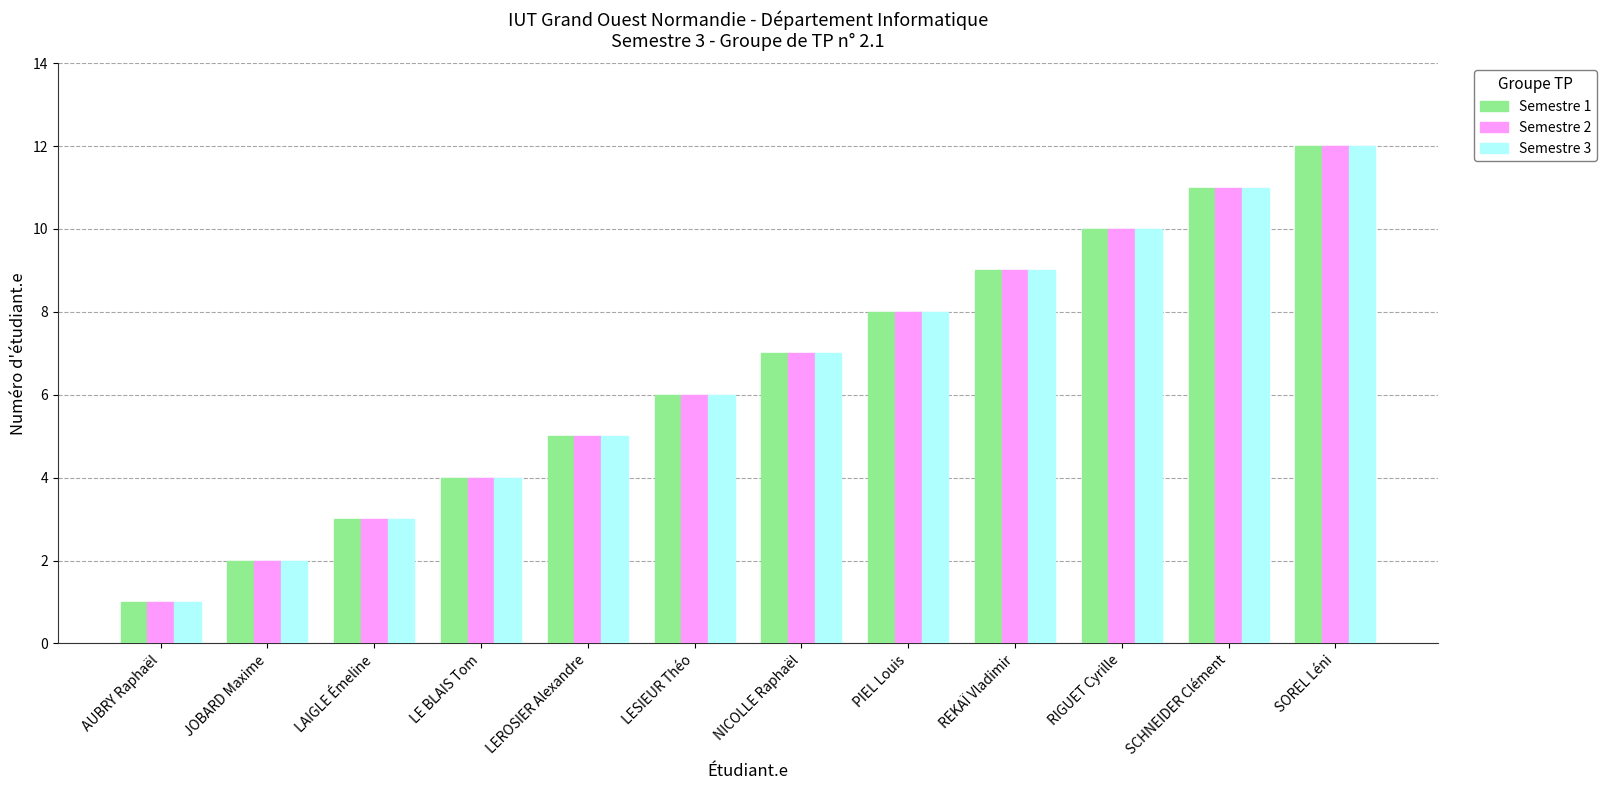

What is the sum of all Semestre 2 values?

78